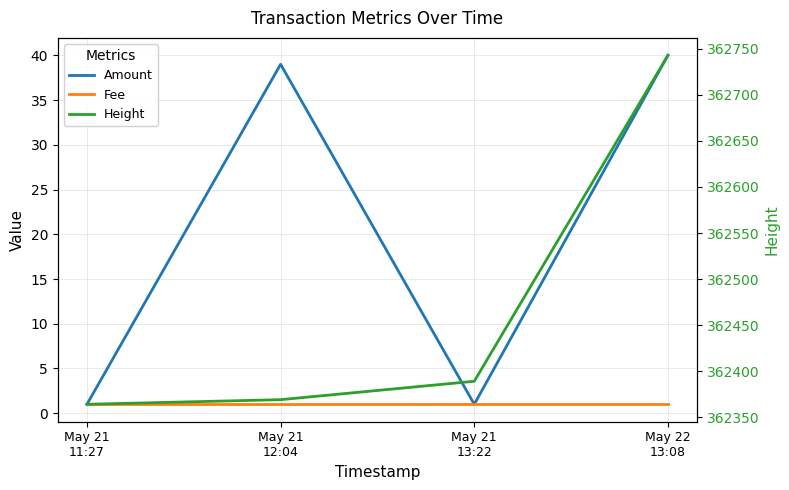

What is the sum of all Height values?

1449865